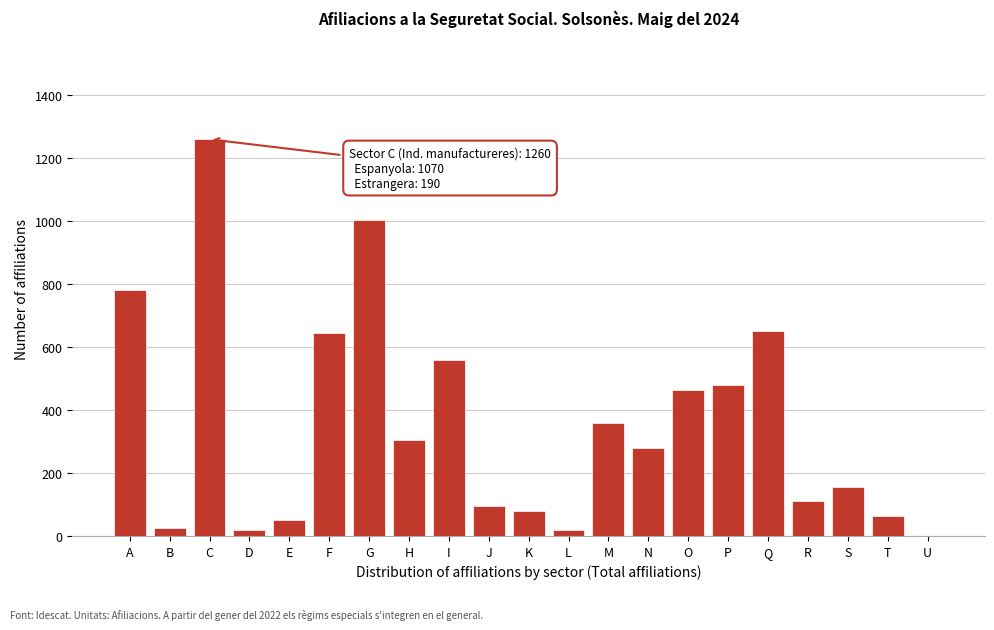

Read the value at I.

560